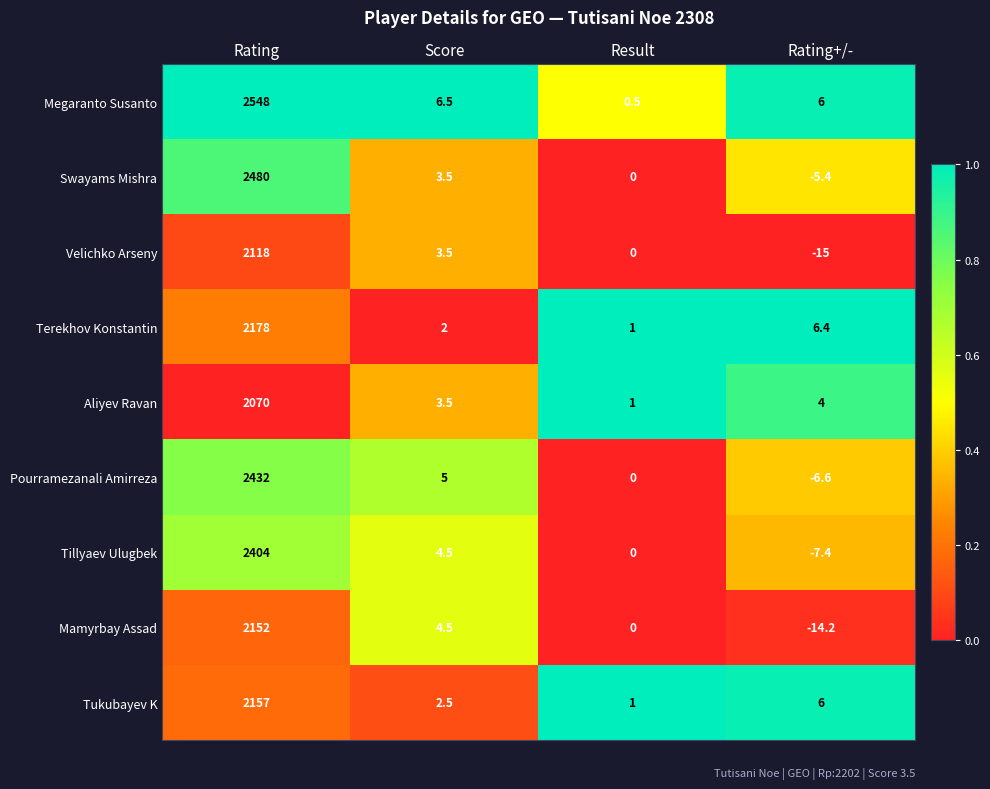

Which series has the largest total across all categories?

Megaranto Susanto